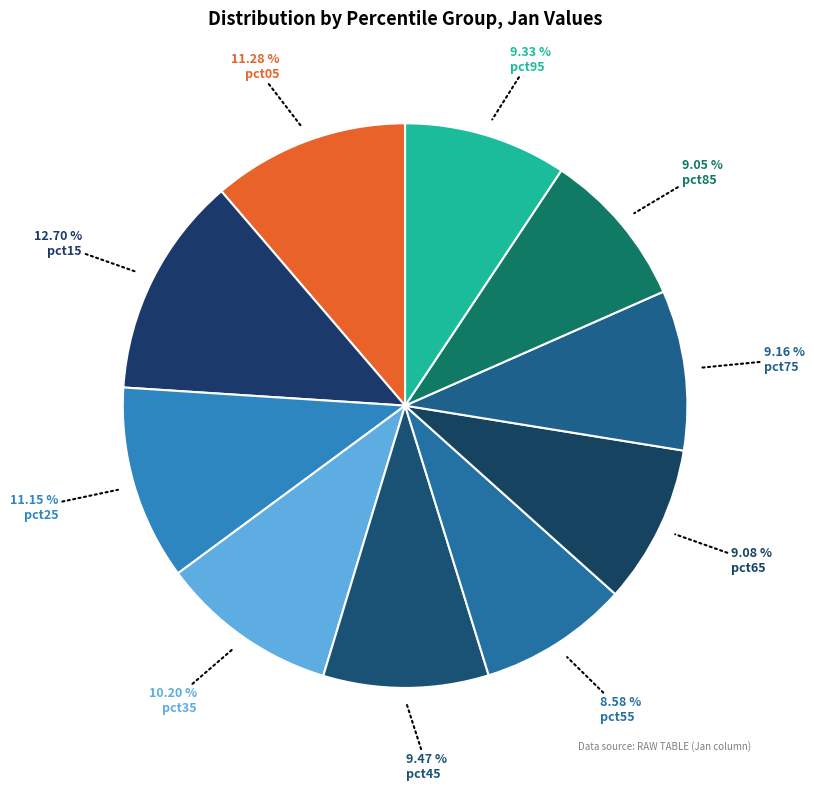

How many segments does this pie chart have?

10